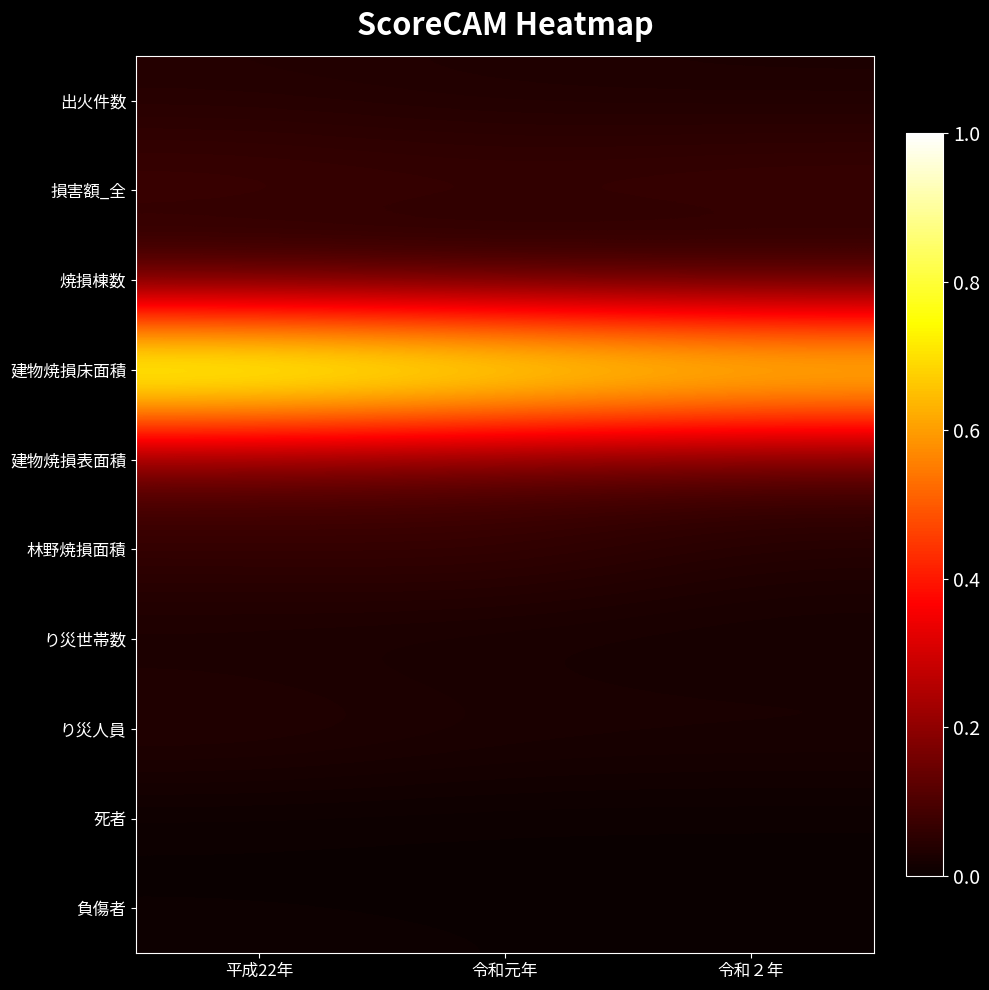

What is the total value across all series at 令和２年?

1.2